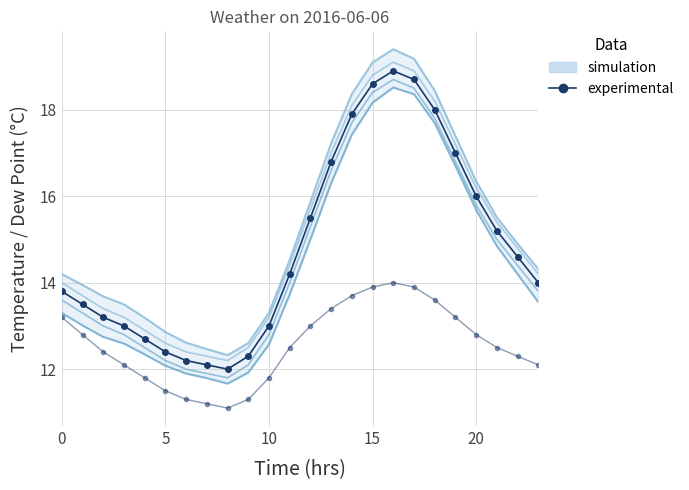

Reading left to right, what are all the values shown in this chart?

13.8	13.5	13.2	13.0	12.7	12.4	12.2	12.1	12.0	12.3	13.0	14.2	15.5	16.8	17.9	18.6	18.9	18.7	18.0	17.0	16.0	15.2	14.6	14.0